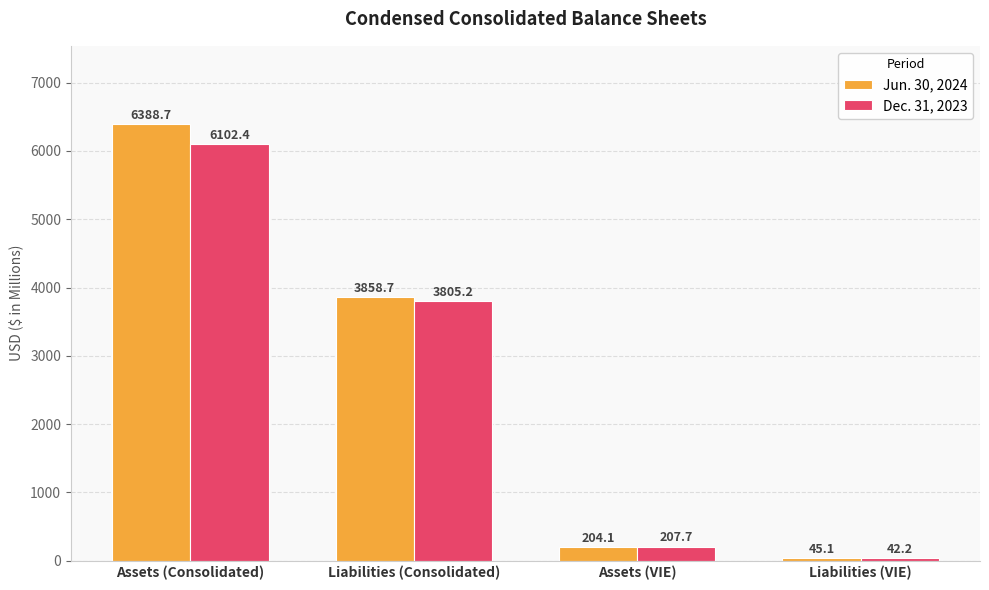

What is the average value of the Jun. 30, 2024 series?

2624.2